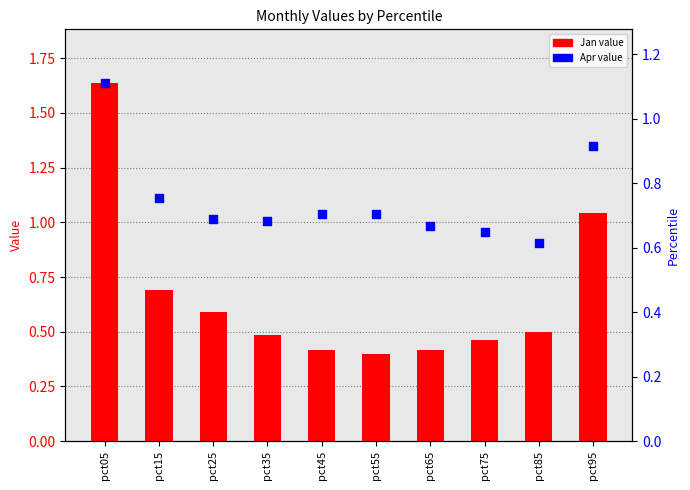

Which series contains the lowest Y value?

Jan value